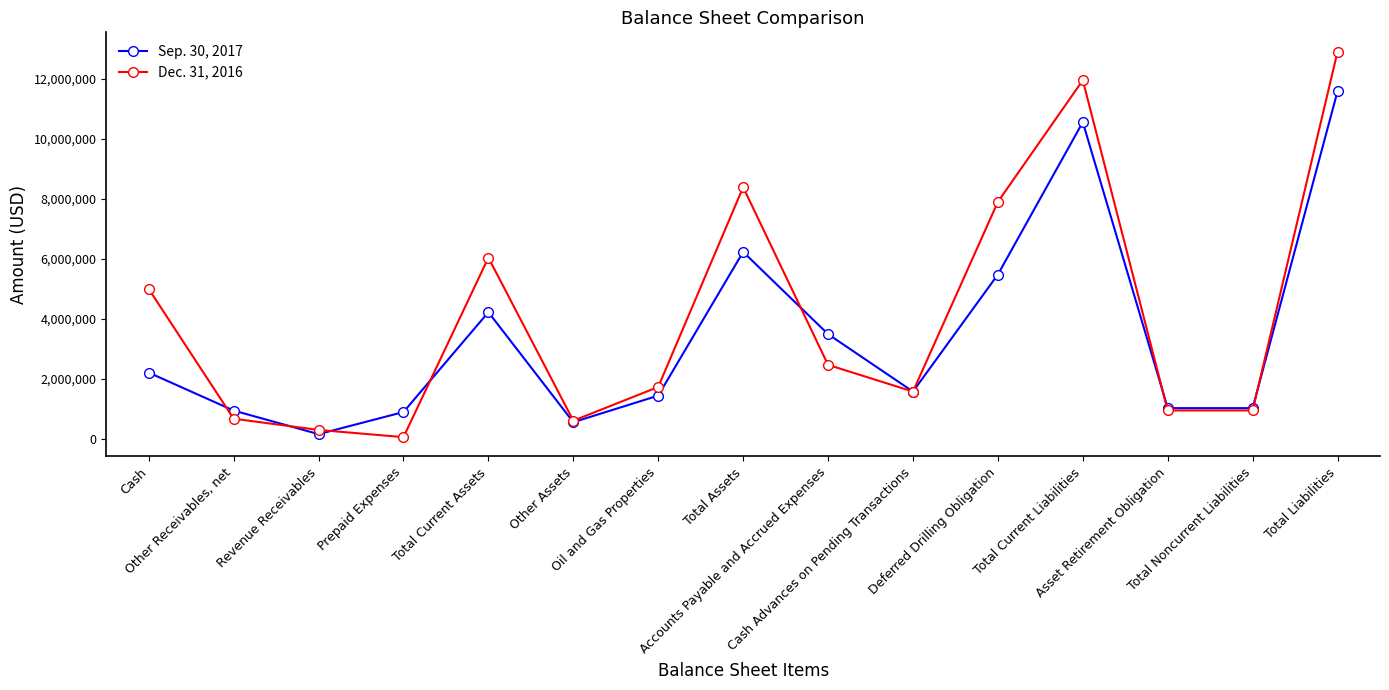

What position from the right is Total Current Assets?

11